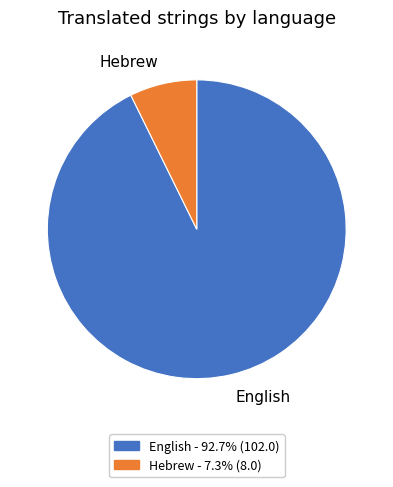

Which has a higher value, Hebrew or English?

English